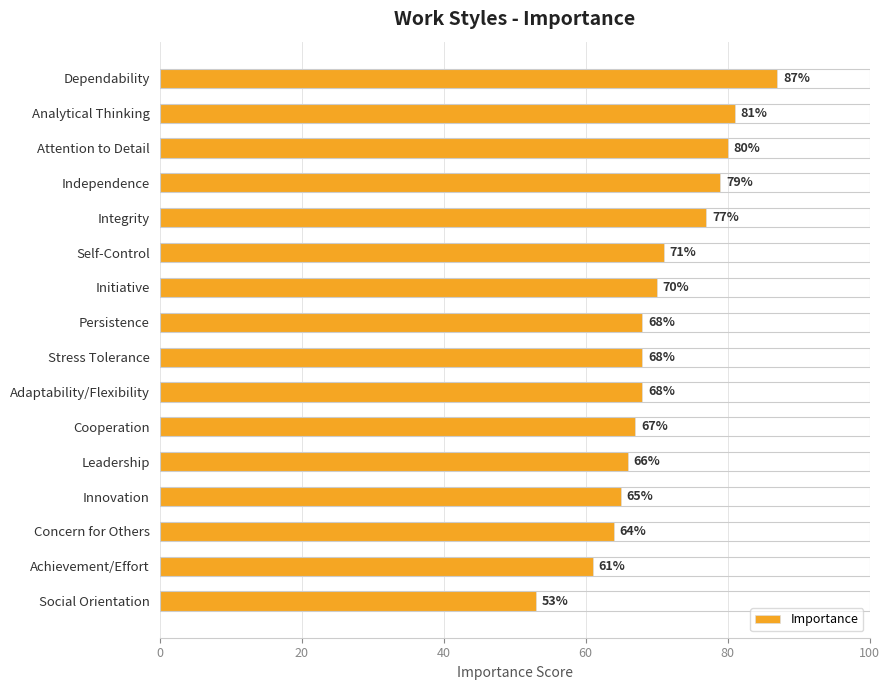

What is the greatest value displayed?

87